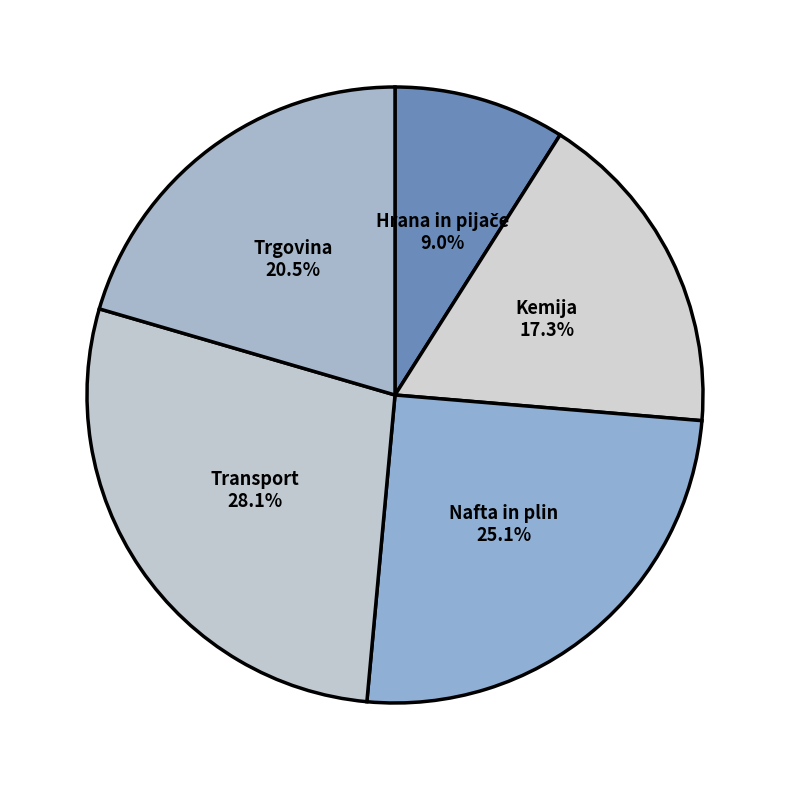

Does Kemija account for over 50% of the chart?

No